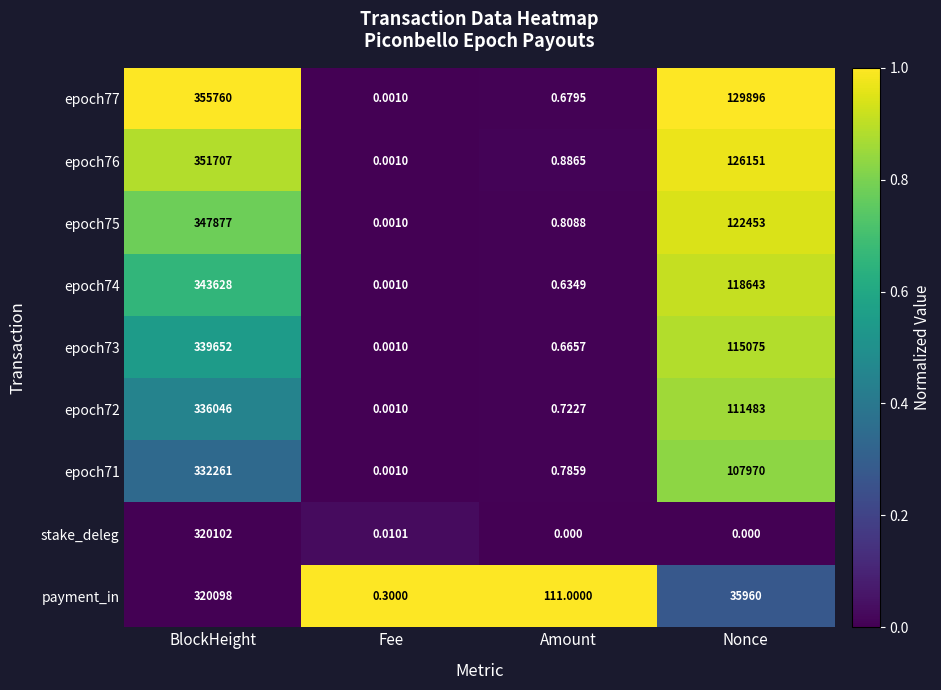

Which category has the lowest value in the epoch76 series?

Fee